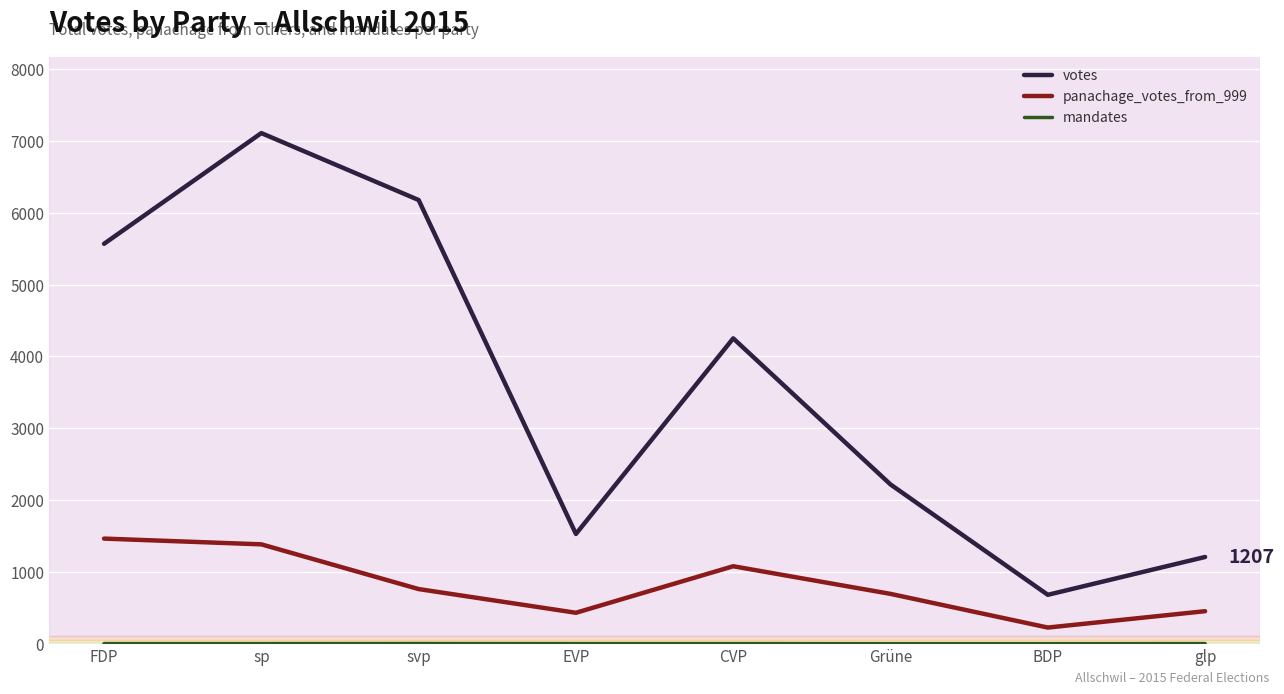

At which category is the sum across all series the highest?

sp